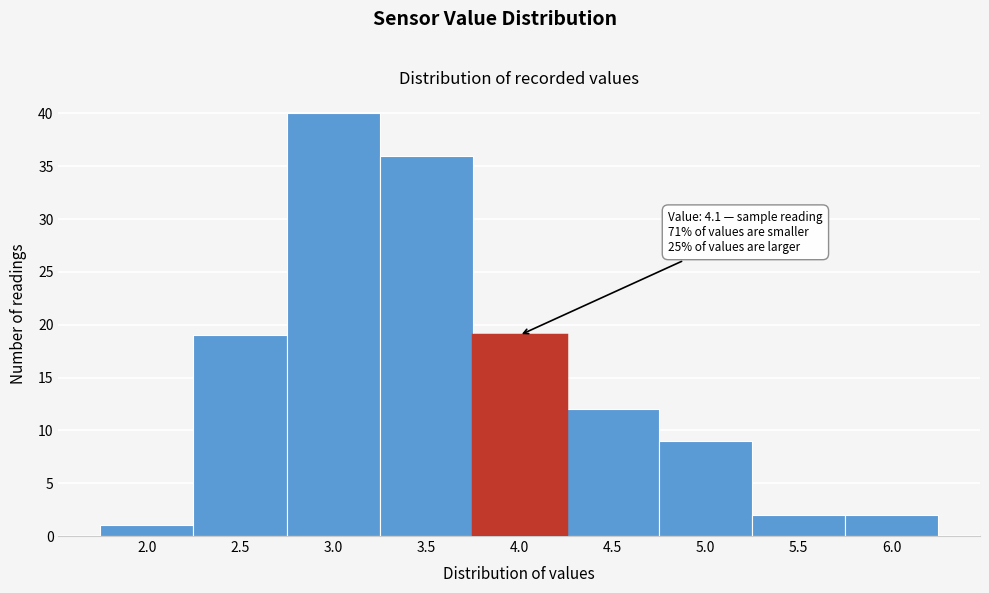

Reading right to left, list all the values displayed in this chart.

6.0=2	5.5=2	5.0=9	4.5=12	4.0=19	3.5=36	3.0=40	2.5=19	2.0=1